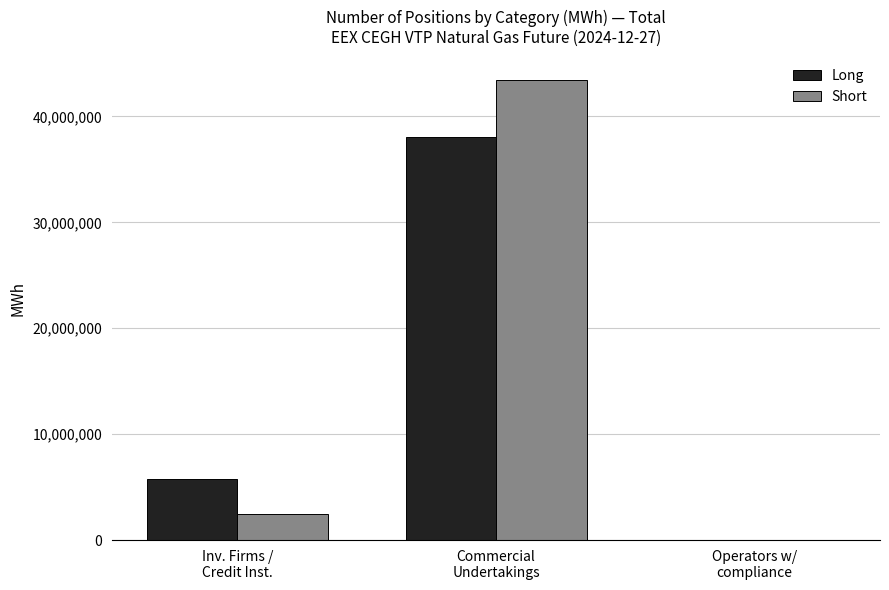

How many distinct data groups are displayed?

2